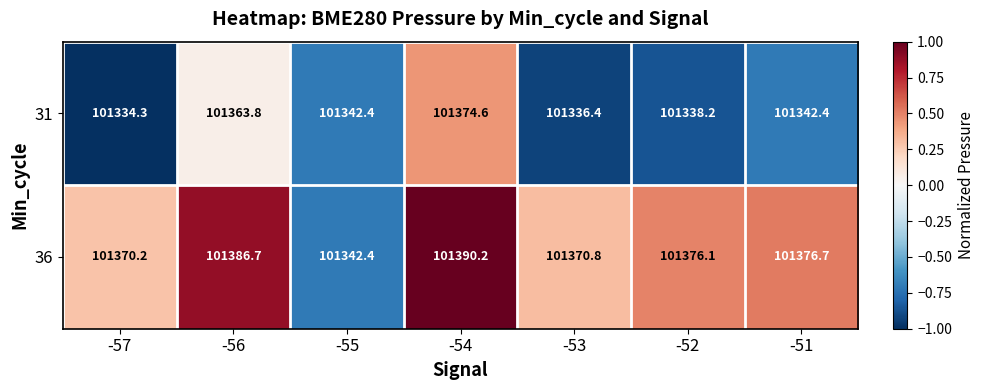

What is the greatest value displayed?

101390.2